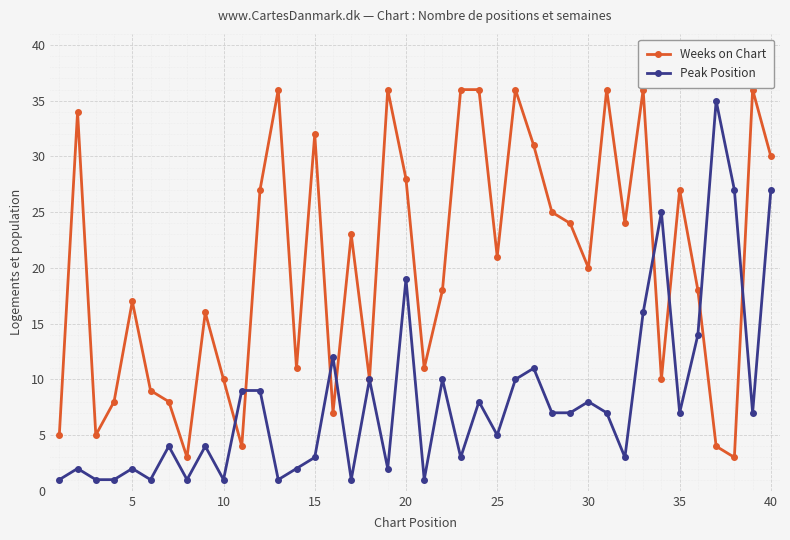

What is the difference between the maximum and minimum values in the Weeks on Chart series?

33